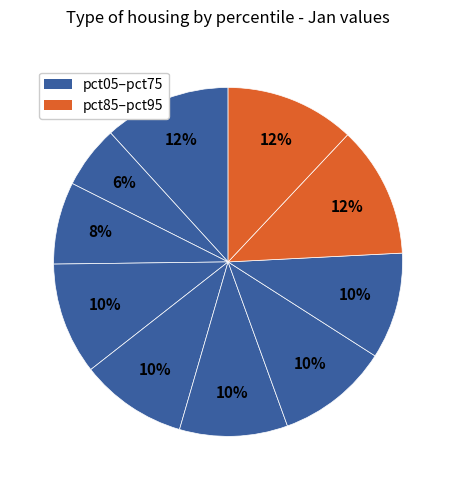

Which slice is the largest?

pct85